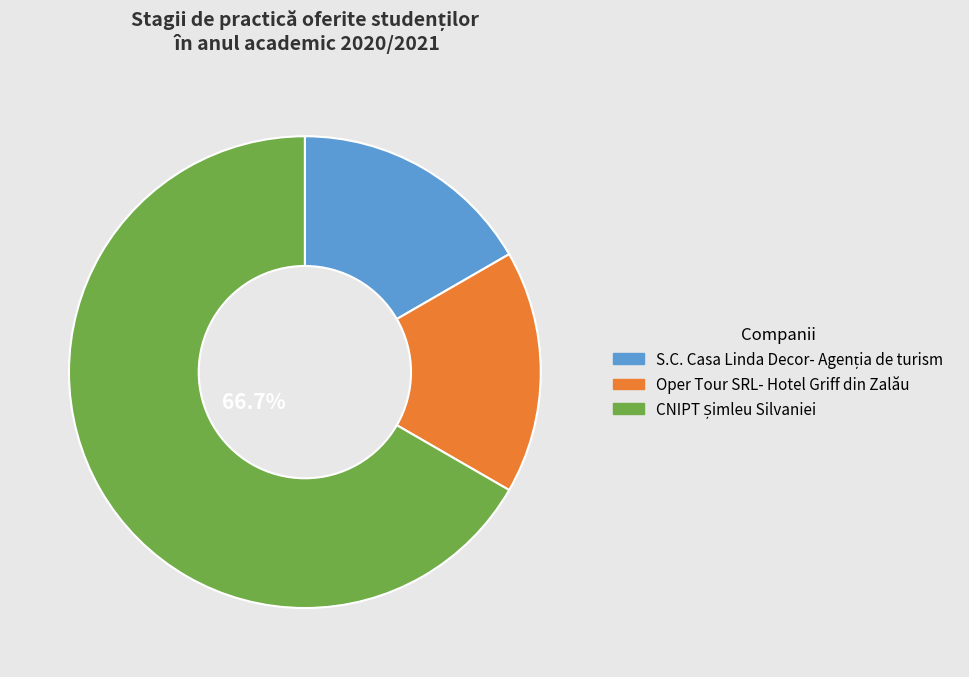

Is there any slice that represents more than half of the pie?

Yes